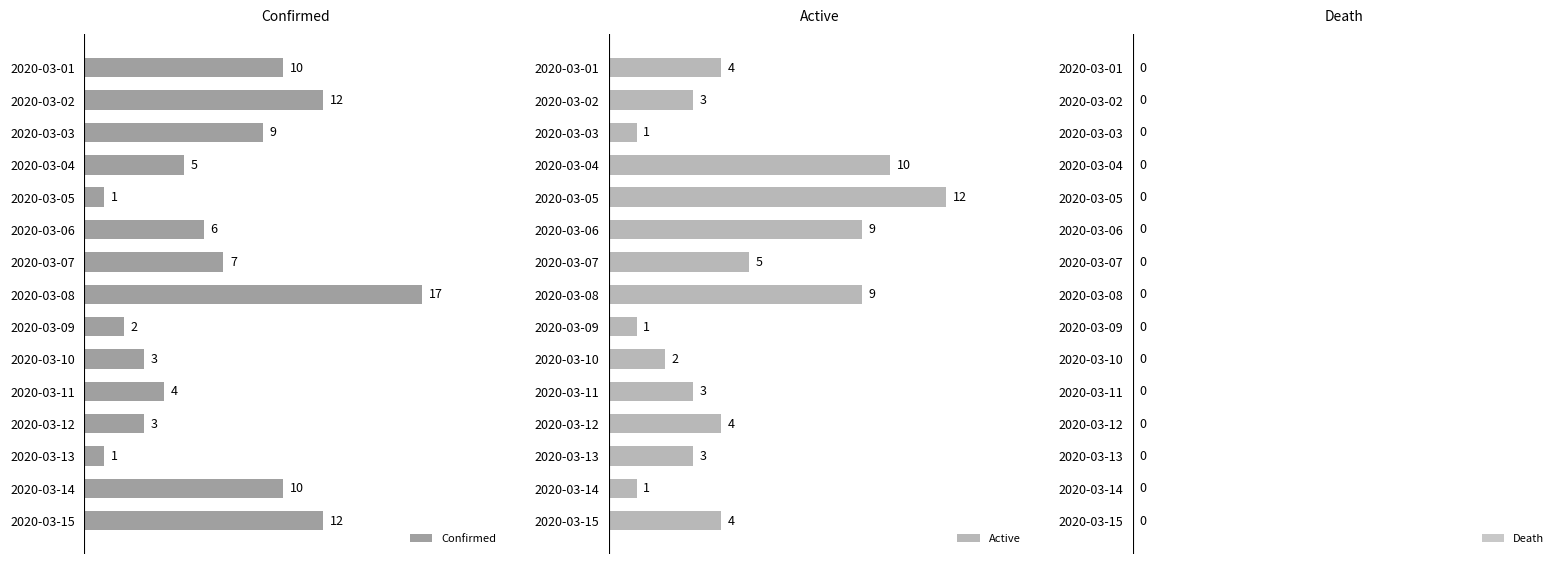

Reading left to right, transcribe all the data shown in this chart.

Confirmed: 10.0	12.0	9.0	5.0	1.0	6.0	7.0	17.0	2.0	3.0	4.0	3.0	1.0	10.0	12.0
Active: 4.0	3.0	1.0	10.0	12.0	9.0	5.0	9.0	1.0	2.0	3.0	4.0	3.0	1.0	4.0
Death: 0.6	0.6	0.6	0.6	0.6	0.6	0.6	0.6	0.6	0.6	0.6	0.6	0.6	0.6	0.6